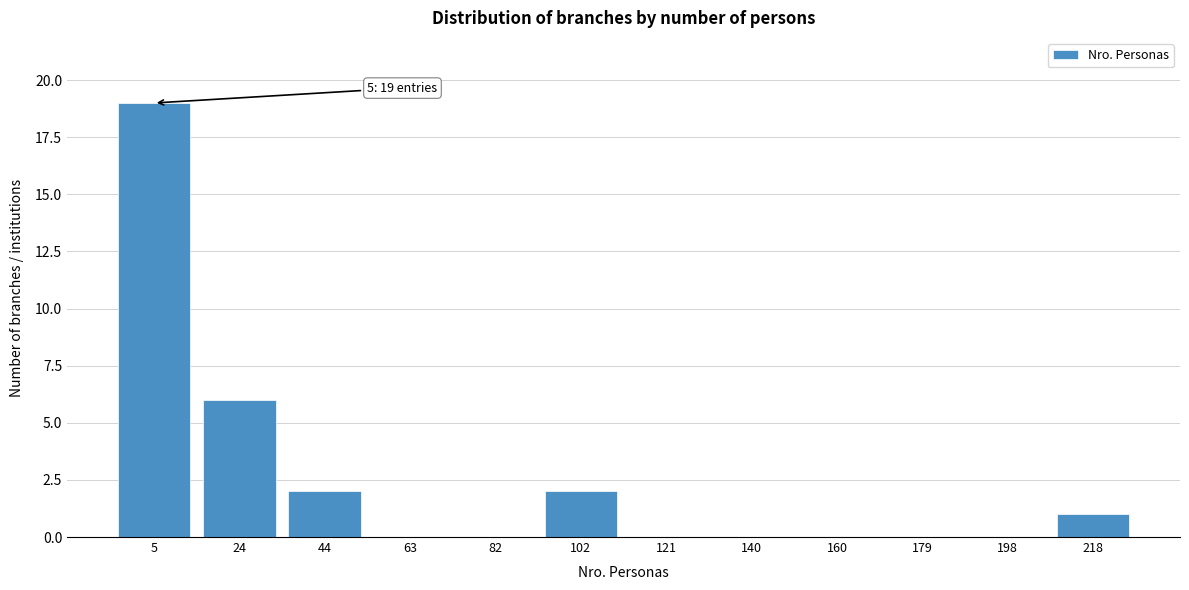

What is the maximum value shown in the chart?

19